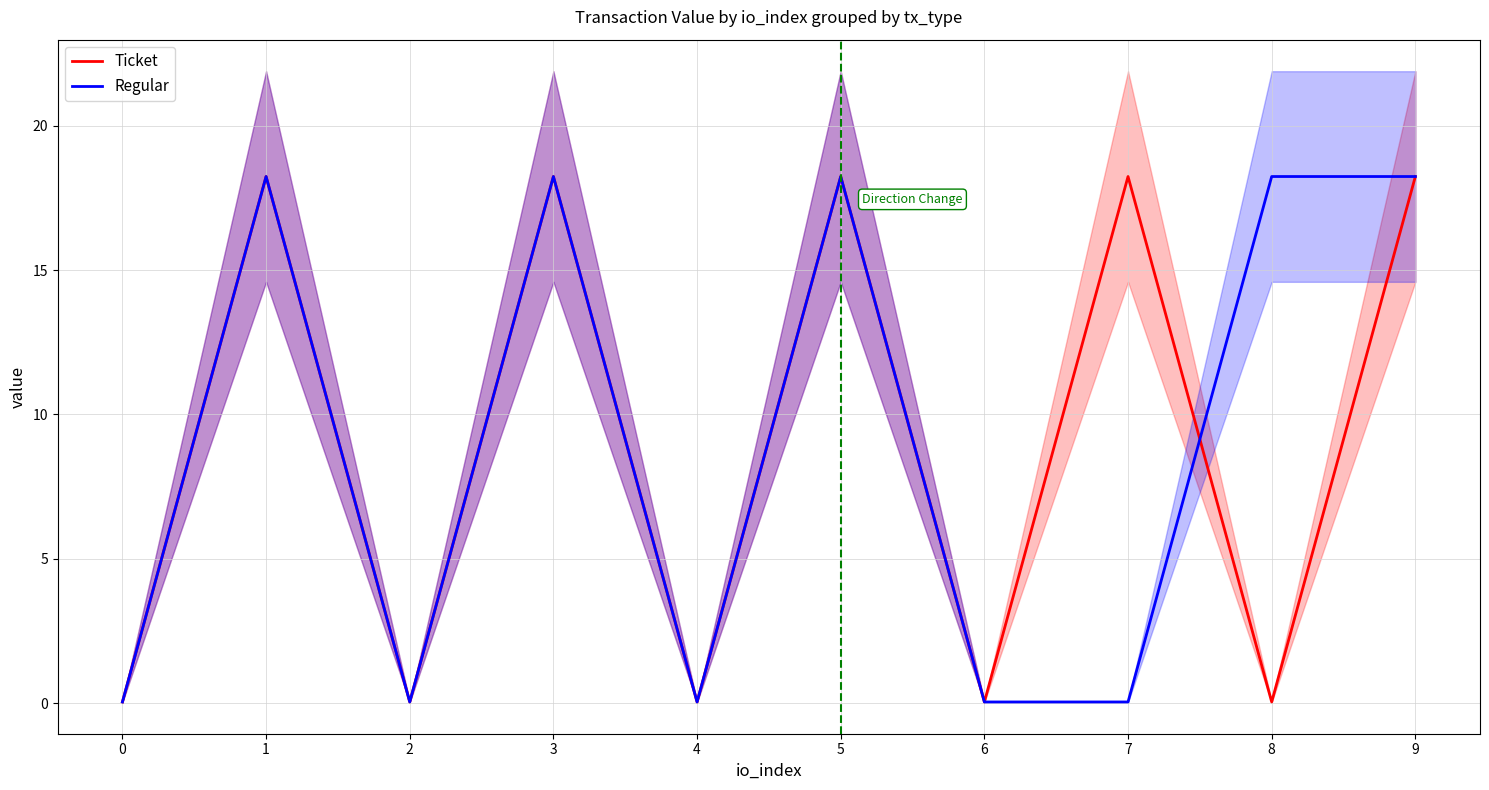

Reading left to right, list all the values displayed in this chart.

Ticket: 0=0.0	1=18.2	2=0.0	3=18.2	4=0.0	5=18.2	6=0.0	7=18.2	8=0.0	9=18.2
Regular: 0=0.0	1=18.2	2=0.0	3=18.2	4=0.0	5=18.2	6=0.0	7=0.0	8=18.2	9=18.2